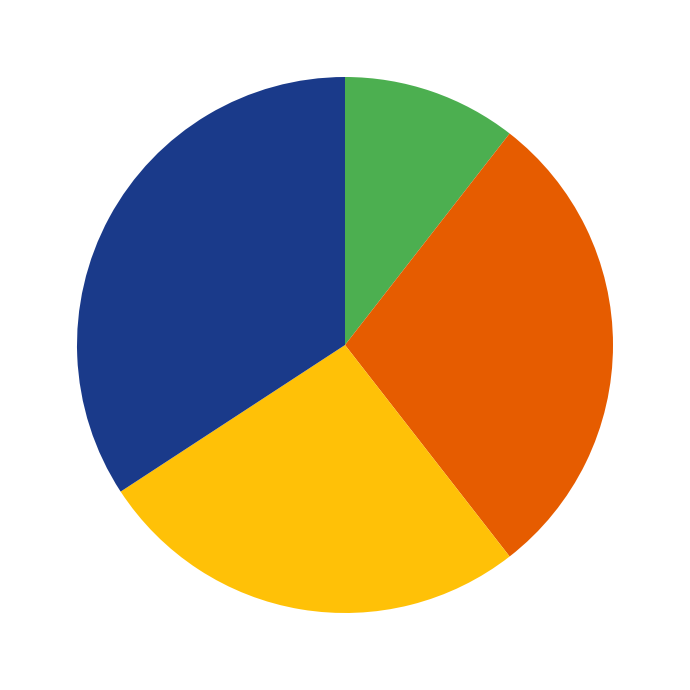

Is there a majority slice in this chart?

No